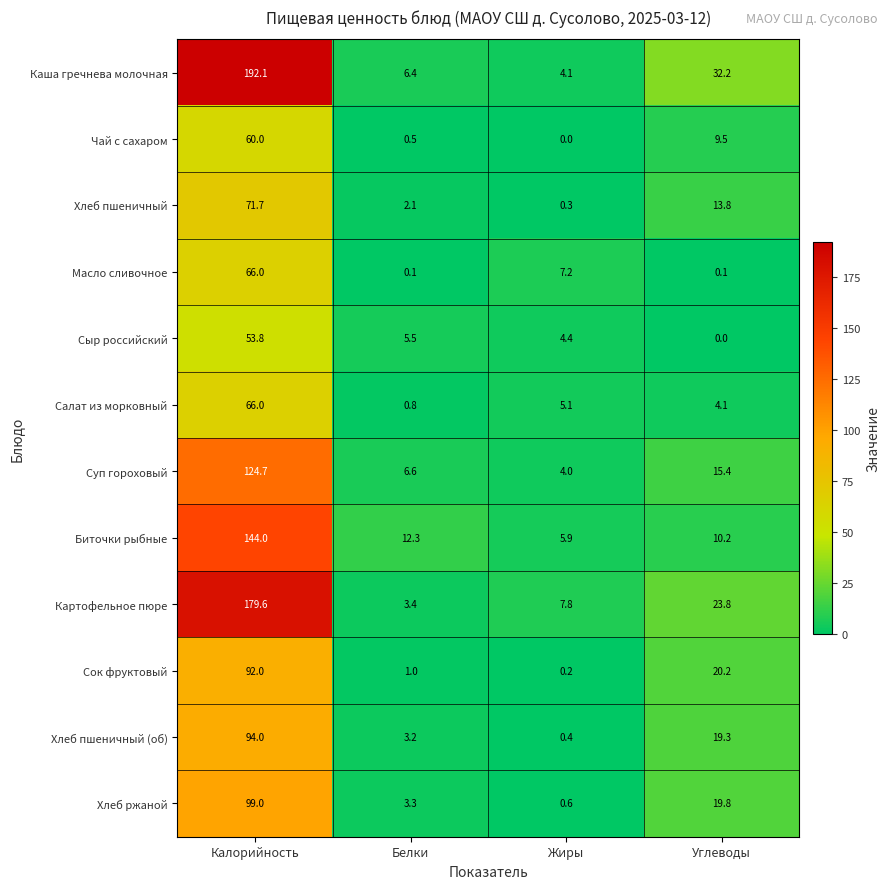

What is the maximum value shown in the chart?

192.1